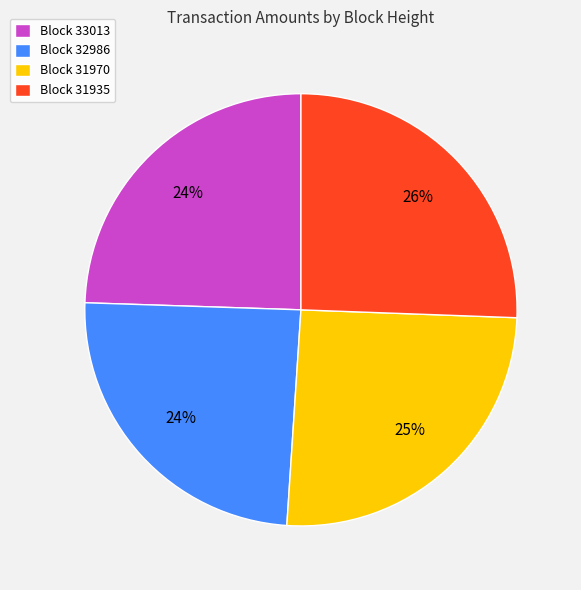

Do Block 31935 and Block 33013 together represent more than half of the pie?

Yes